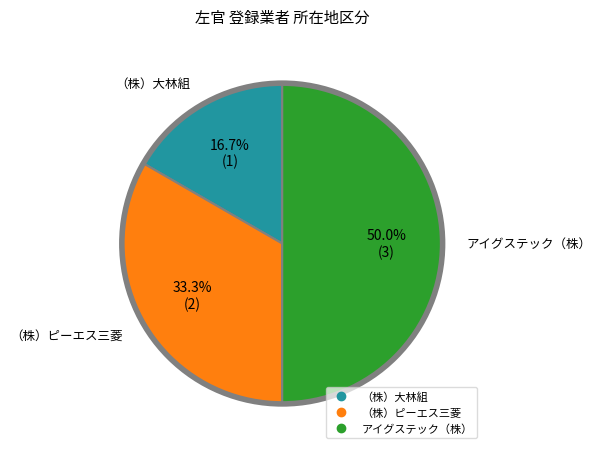

Count the number of slices in the pie.

3